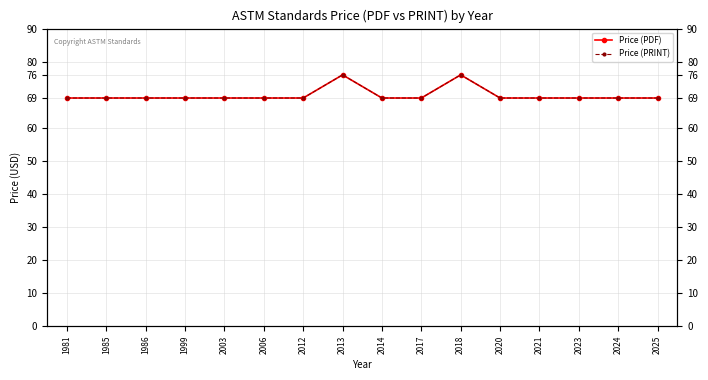

How many categories are shown in the chart?

16